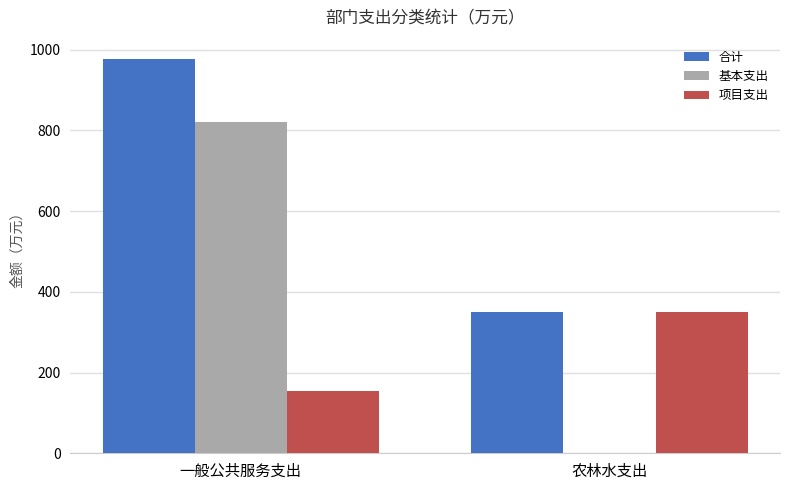

The 项目支出 series shows 351.0 at 农林水支出. True or false?

True